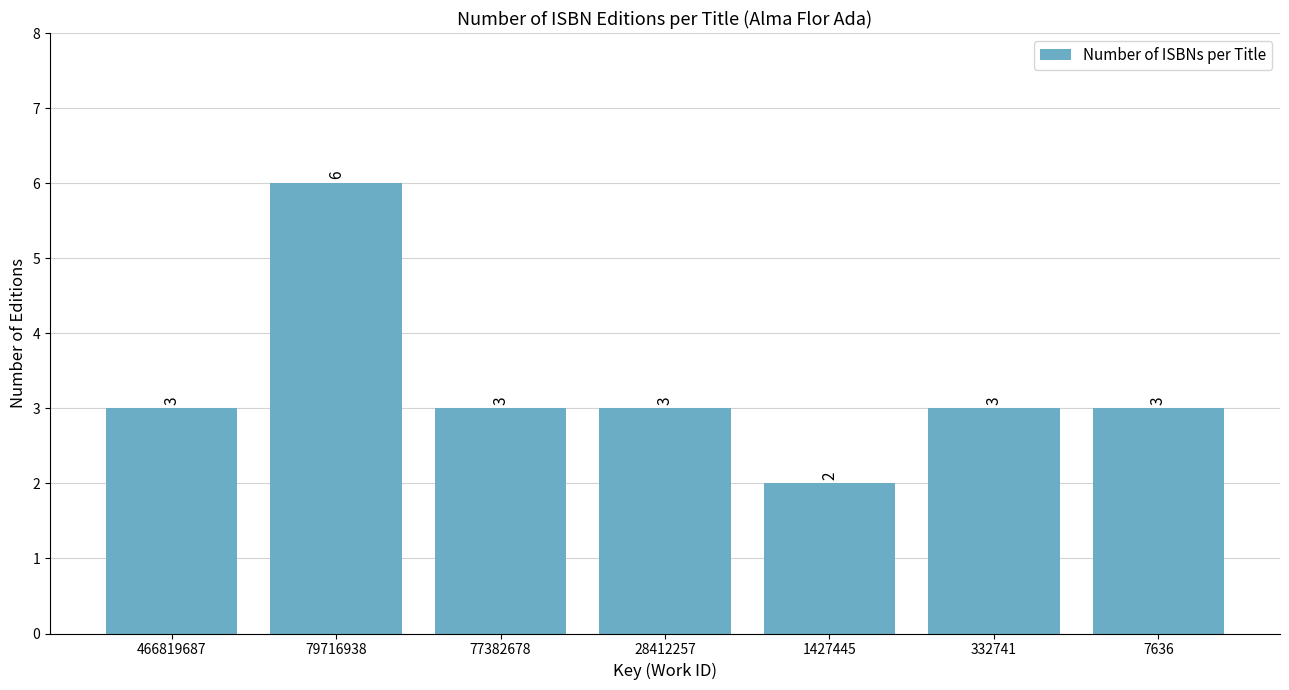

Approximately how many times larger is the value at 466819687 compared to 1427445?

1.5